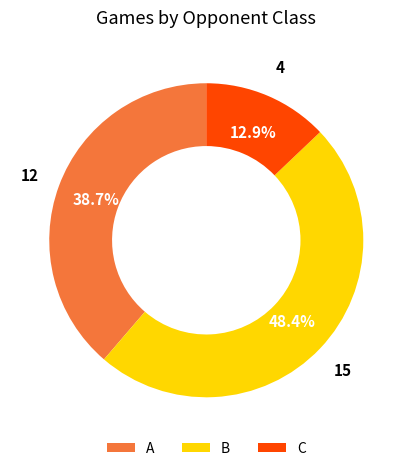

Is the sum of A and C greater than half?

Yes